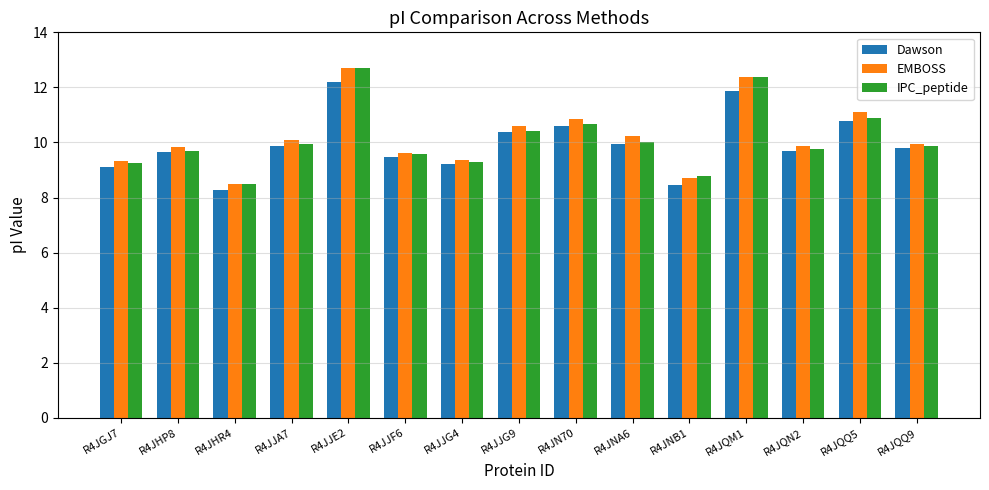

What is the difference between the highest and lowest values at R4JHP8?

0.2